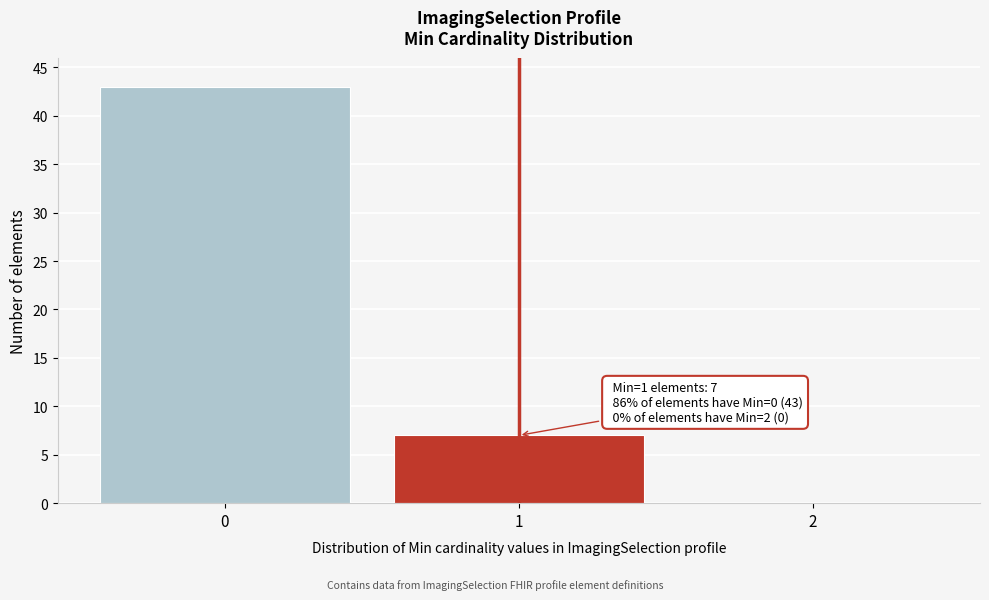

Reading right to left, what are all the values shown in this chart?

2=0	1=7	0=43